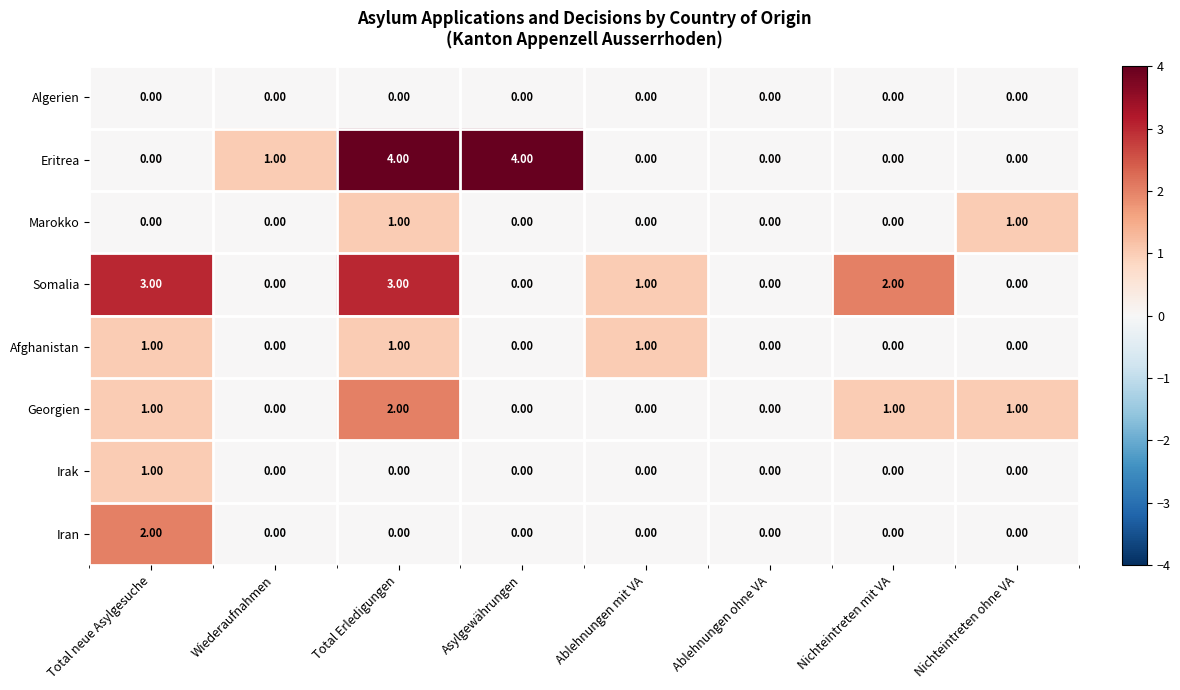

Which series has the largest range (max minus min)?

Eritrea